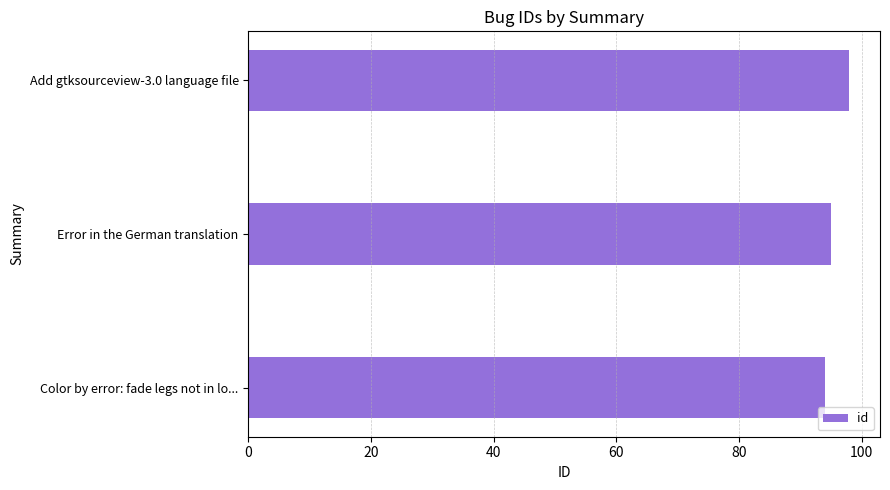

Rank the categories by value from highest to lowest.

Add gtksourceview-3.0 language file, Error in the German translation, Color by error: fade legs not in lo...